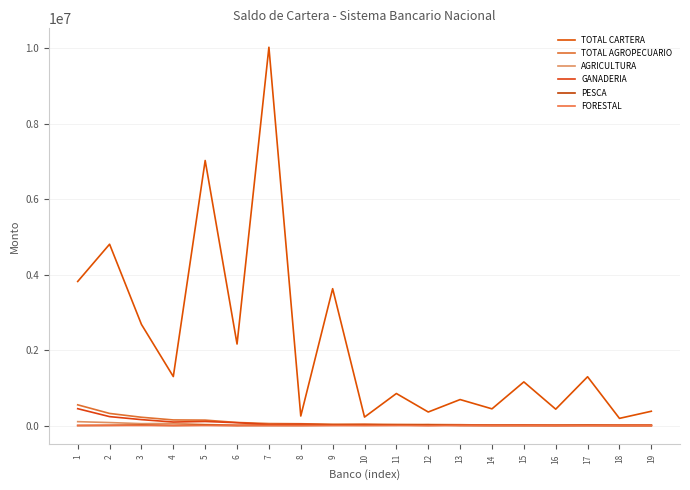

Reading left to right, list all the values displayed in this chart.

TOTAL CARTERA: 3817034.4	4804601.1	2679453.8	1297329.3	7022655.9	2159483.2	10024232.1	251614.0	3625783.7	223318.0	848054.1	357767.2	687886.7	441784.3	1155663.4	433083.1	1292295.0	189191.9	377897.9
TOTAL AGROPECUARIO: 548126.6	320007.1	218677.5	147621.1	143070.5	80158.1	51874.5	46692.9	34706.7	34608.2	29036.3	25523.0	21390.5	11228.7	8626.2	8573.4	8163.8	6055.6	5507.6
AGRICULTURA: 102152.6	78130.1	49015.8	54871.9	26087.9	5605.6	22191.8	11235.2	12338.2	3225.3	7658.3	2862.3	10424.1	6979.7	1214.4	8573.4	0.0	3782.1	2507.6
GANADERIA: 445843.4	235578.7	155923.1	92549.1	106543.3	74552.5	27747.2	35457.6	16559.1	23524.0	12889.4	3000.0	9641.4	4249.0	7411.8	0.0	1966.0	2000.2	3000.0
PESCA: 87.3	4896.0	13032.8	0.0	10291.4	0.0	298.1	0.0	5809.4	7859.0	8488.6	19660.6	0.0	0.0	0.0	0.0	6197.8	273.3	0.0
FORESTAL: 43.3	1402.4	705.8	200.0	148.0	0.0	1637.5	0.0	0.0	0.0	0.0	0.0	1325.0	0.0	0.0	0.0	0.0	0.0	0.0